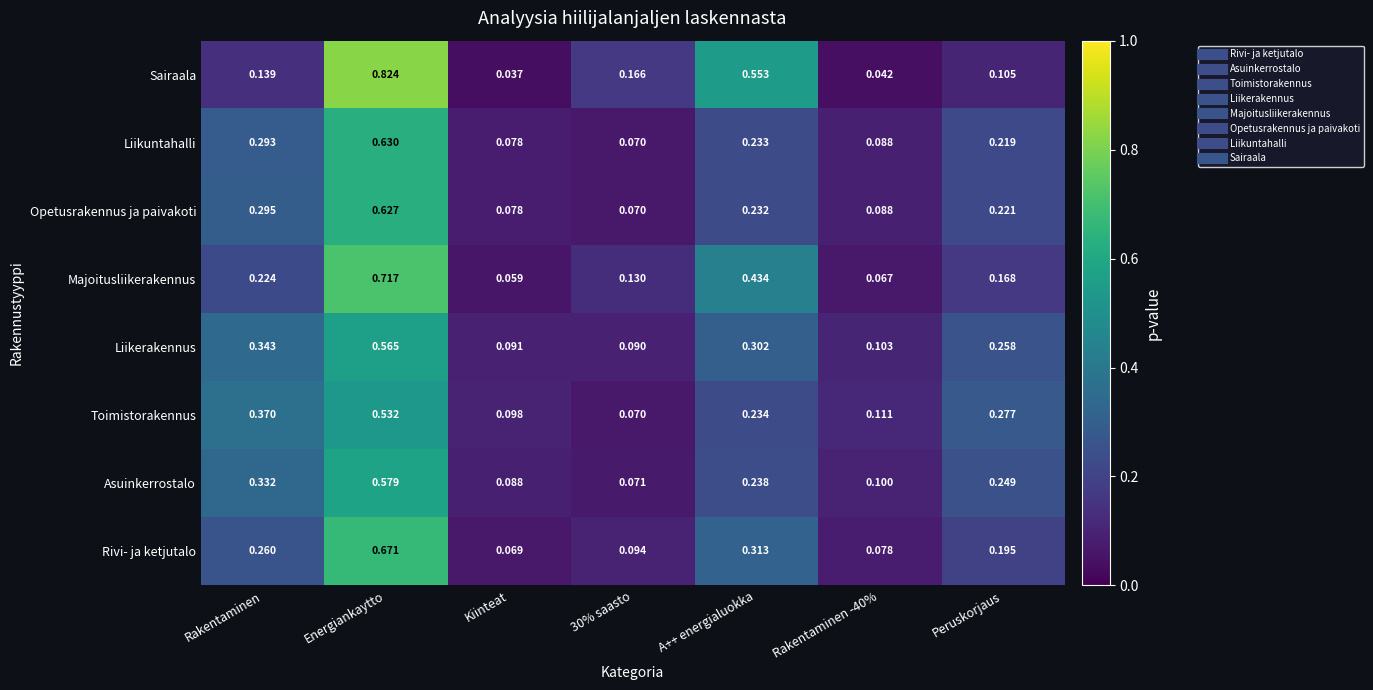

At which category does the chart reach its minimum across all series?

Kiinteat